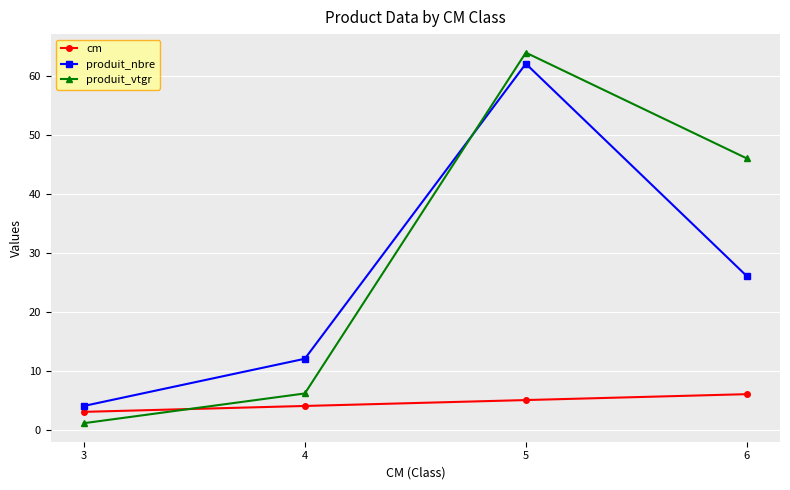

What is the sum of all cm values?

18.0